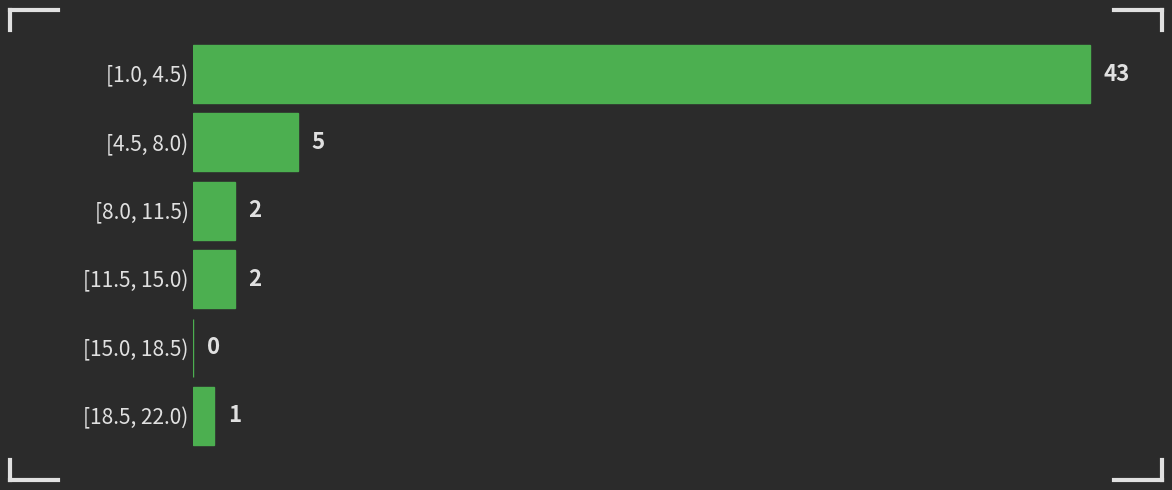

Reading top to bottom, extract all data points from this chart.

[1.0, 4.5)=43	[4.5, 8.0)=5	[8.0, 11.5)=2	[11.5, 15.0)=2	[15.0, 18.5)=0	[18.5, 22.0)=1